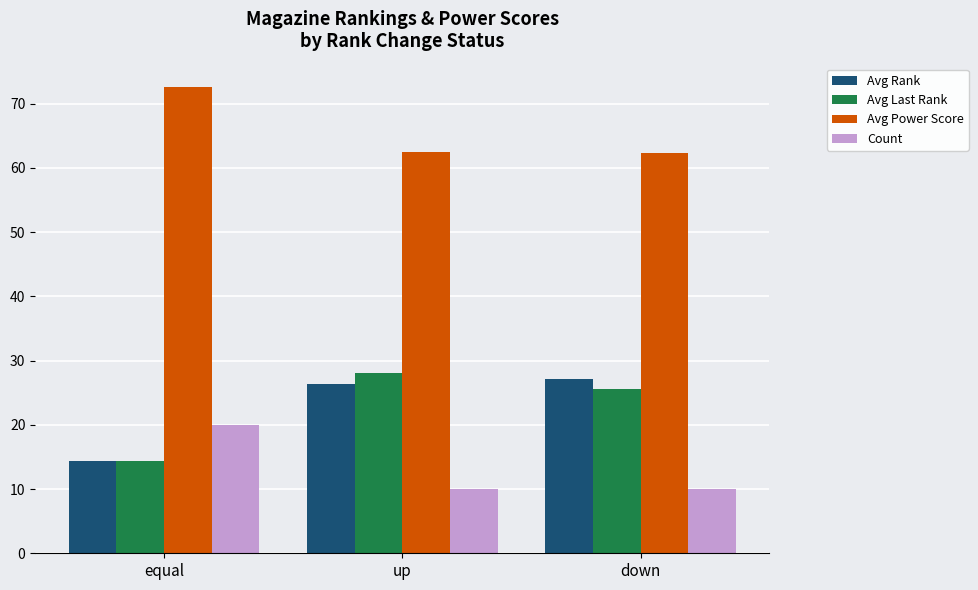

Rank the series by their maximum value, from lowest to highest.

Count, Avg Rank, Avg Last Rank, Avg Power Score